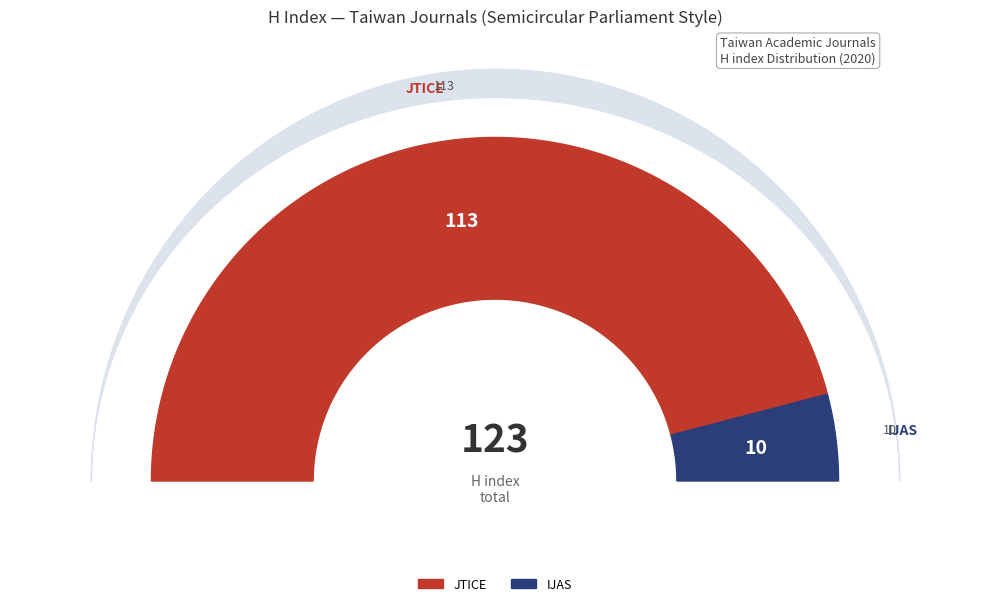

What is the ratio of the value at International Journal of Applied Sciences to the value at Journal of the Taiwan Institute of Chemical Engineers?

0.1